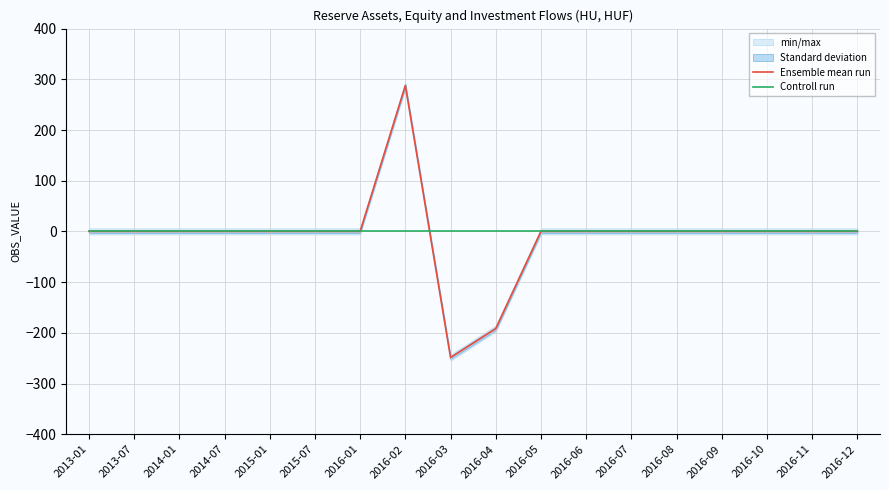

Between 2013-07 and 2016-08, which is larger?

2013-07